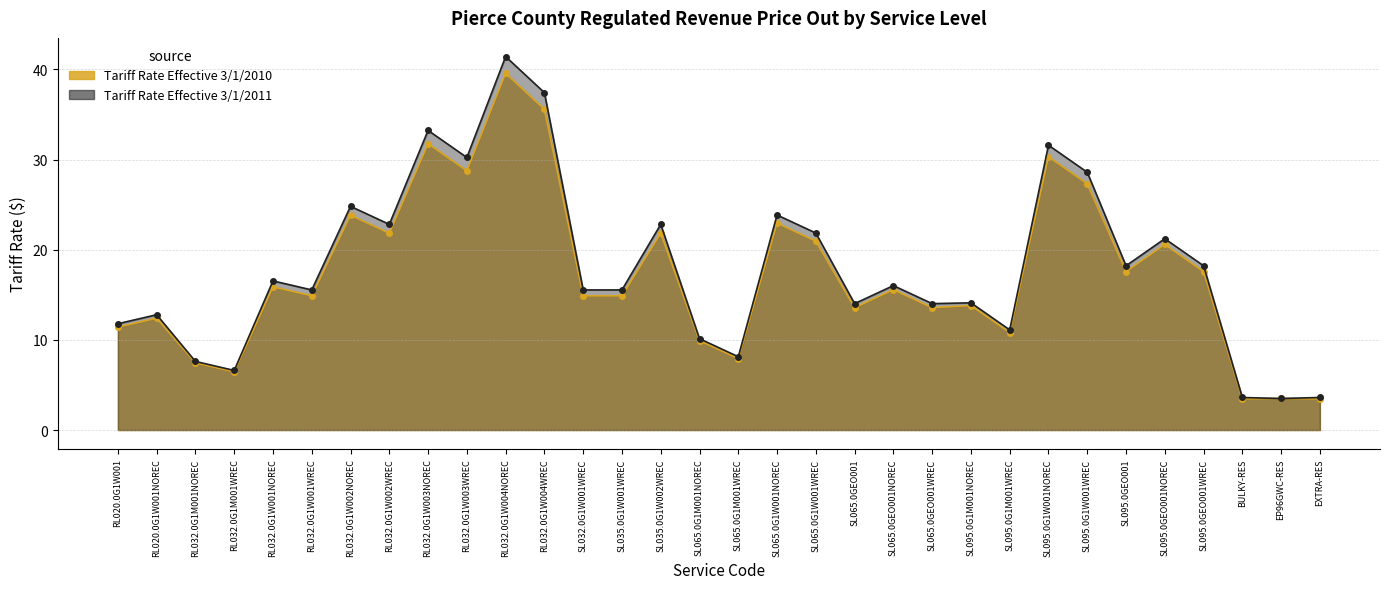

Rank the series by their average value, from lowest to highest.

Tariff Rate Effective 3/1/2010, Tariff Rate Effective 3/1/2011